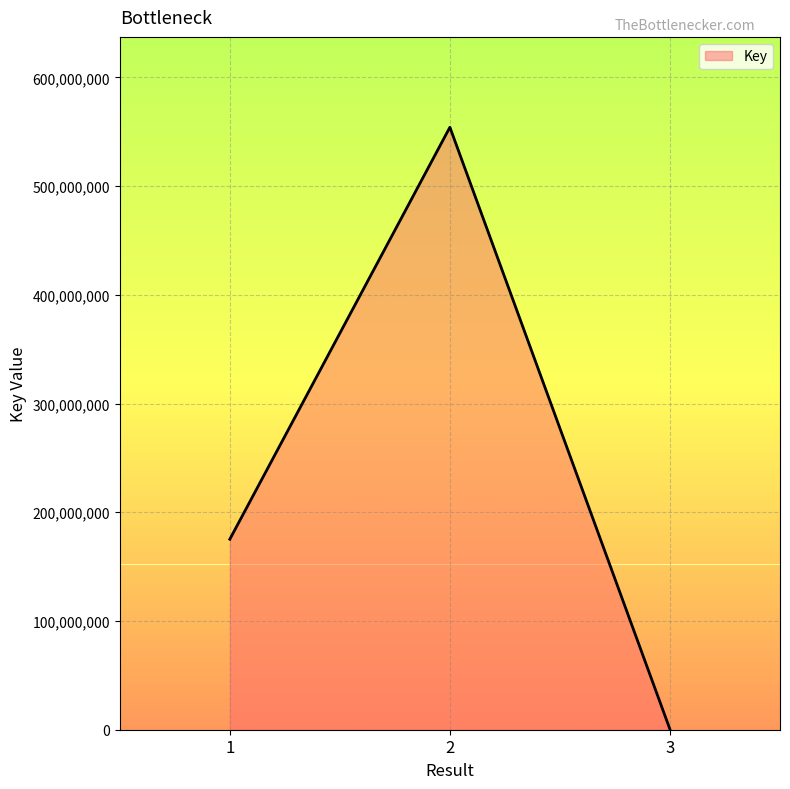

How many values are below 175191071?

1